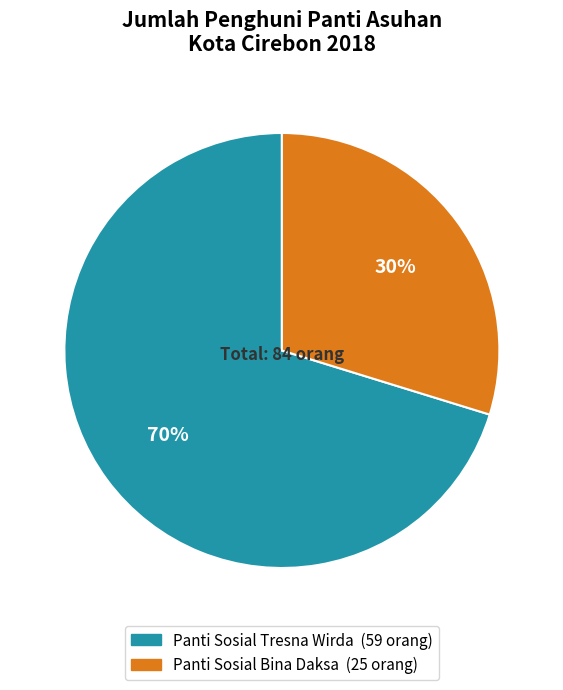

To the nearest percent, what portion does Panti Sosial Tresna Wirda represent?

70%